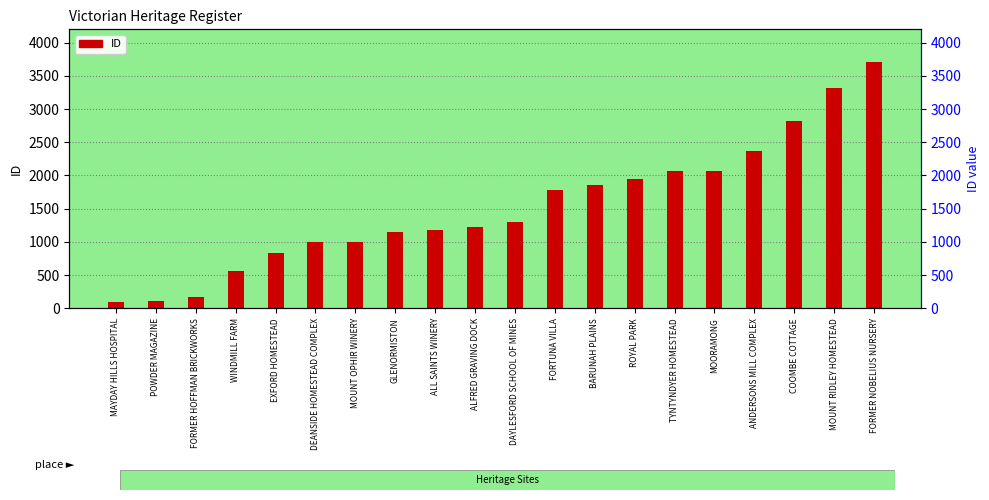

What is the change in value from WINDMILL FARM to FORMER NOBELIUS NURSERY?

+3147